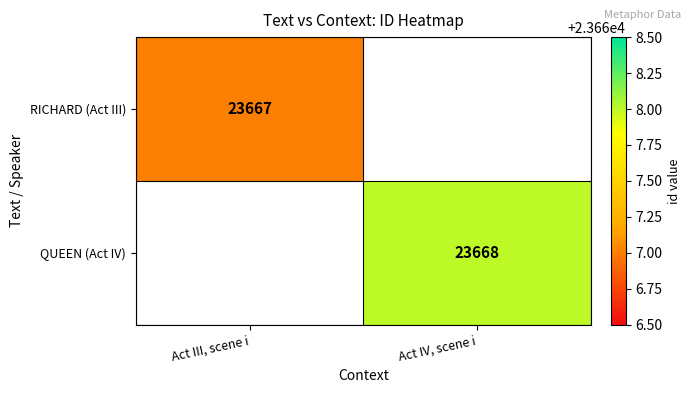

The value of QUEEN (Act IV) at Act IV, scene i is 13998. True or false?

False